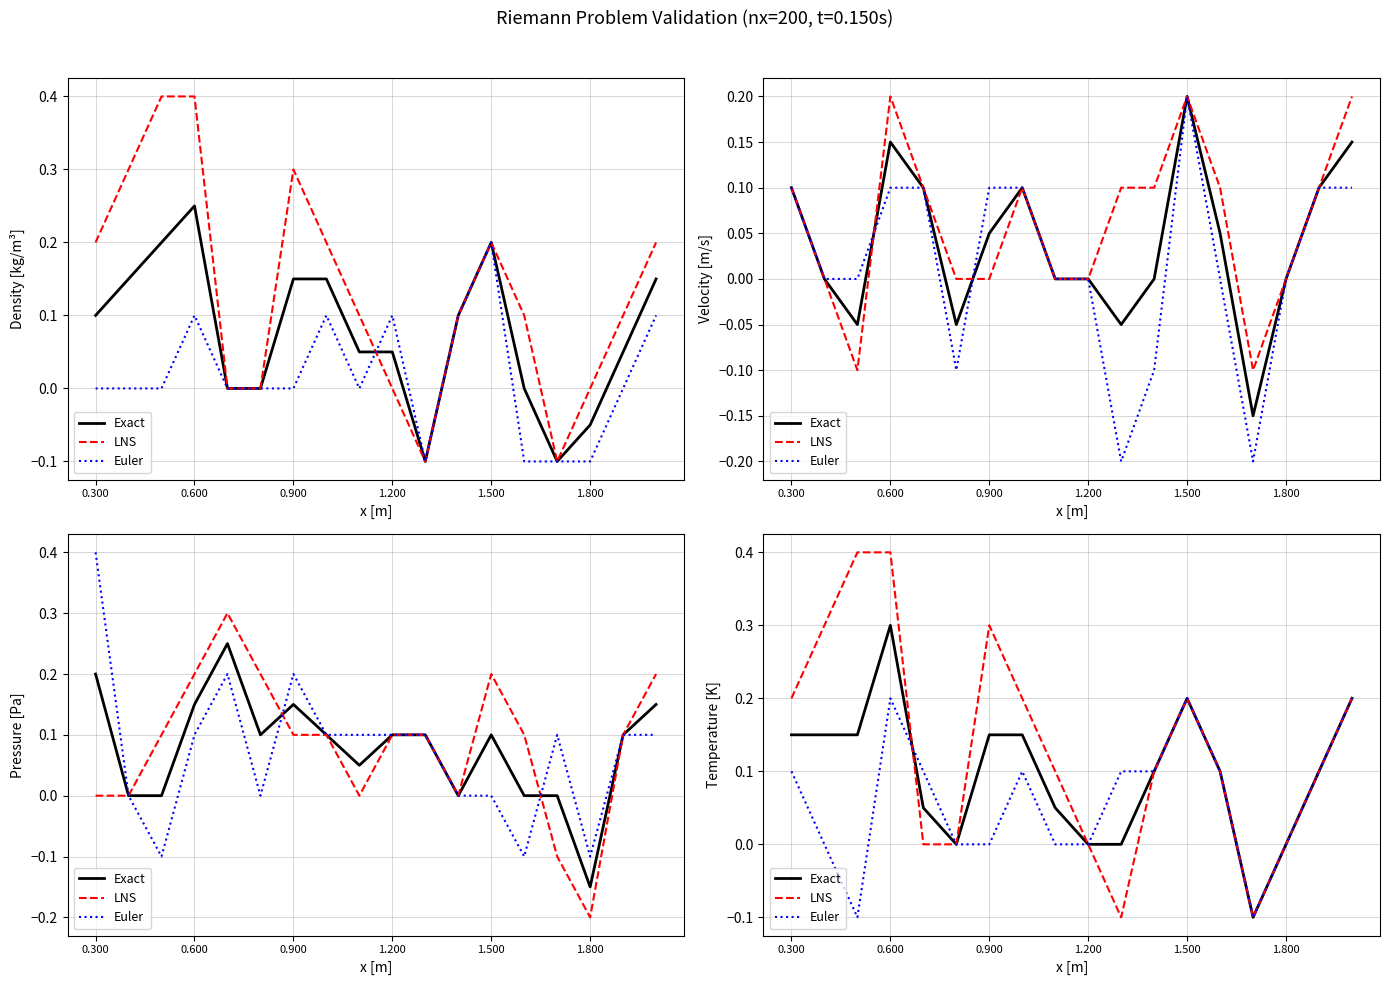

At how many categories does at least one series exceed 0?

14